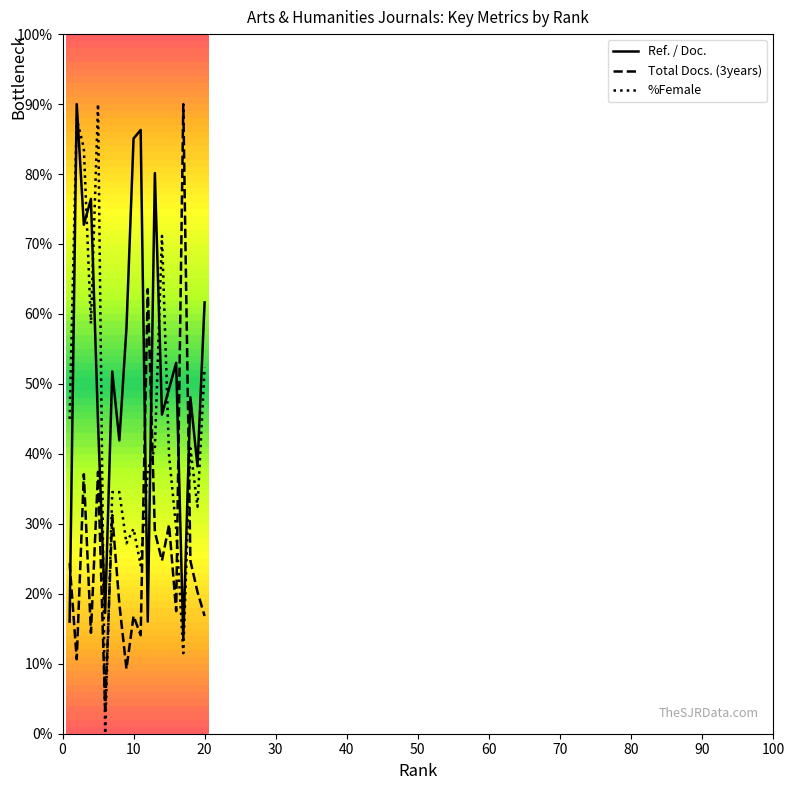

Rank the series by their maximum value, from lowest to highest.

Ref. / Doc., Total Docs. (3years), %Female